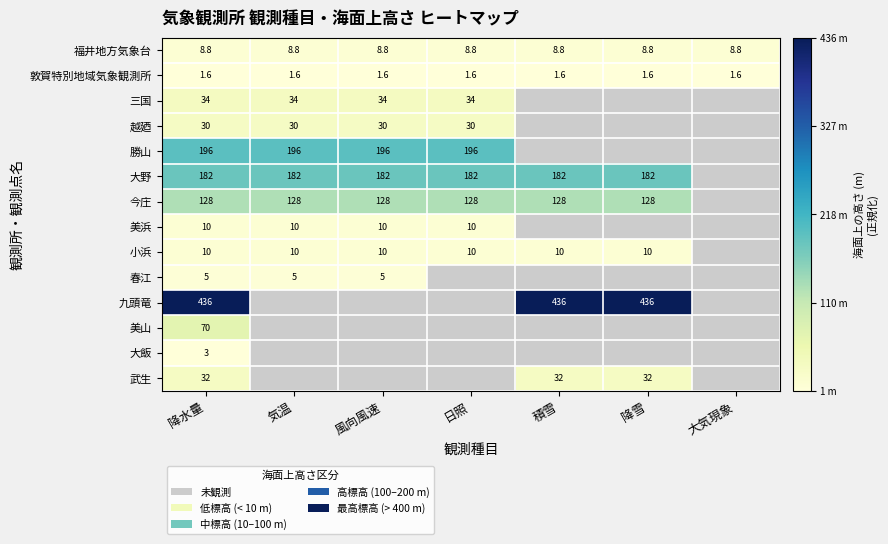

Is the value of 敦賀特別地域気象観測所 at 気温 greater than the value of 今庄 at 積雪?

No